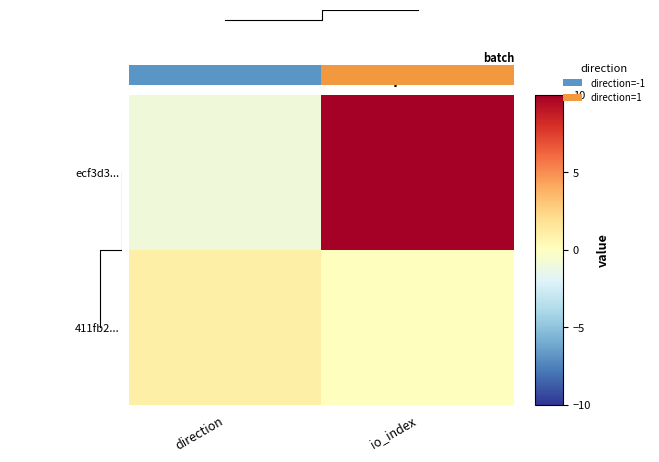

What is the sum of the 411fb2abfa2f1bf5911e0037924959c15800850 values at 0 and 1?

1